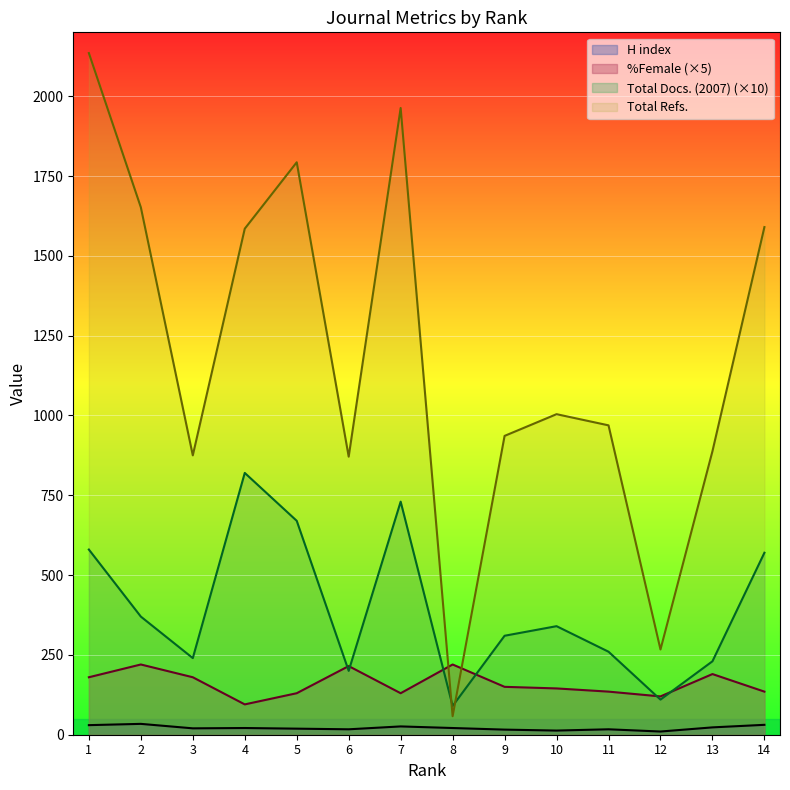

What is the highest value of the %Female series?

220